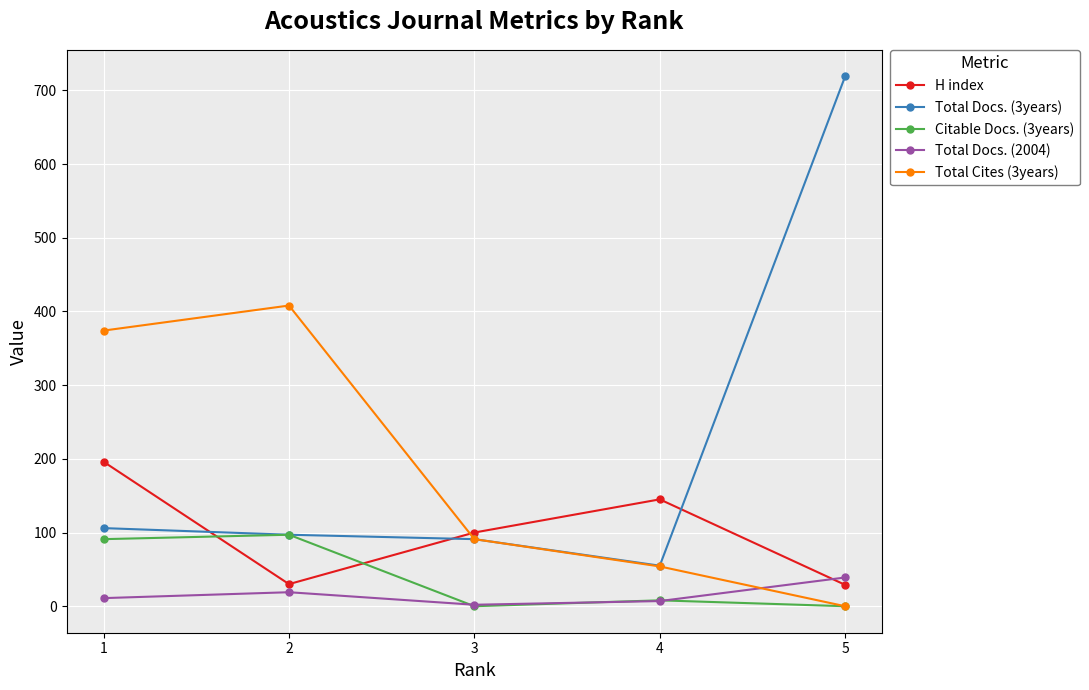

What is the approximate value of H index at 4, to the nearest 50?

150